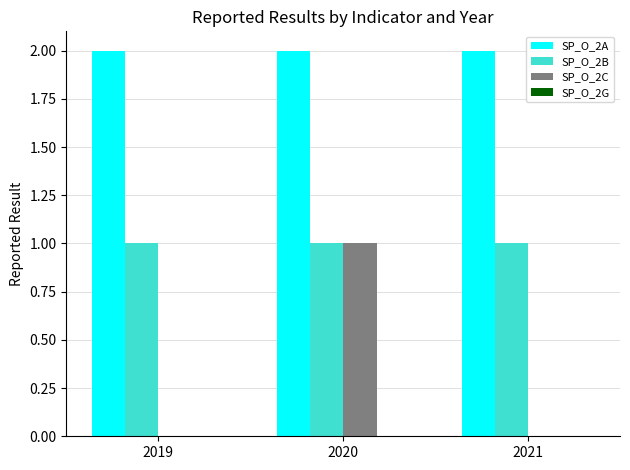

True or false: SP_O_2A has a value of 3 at 2021.

False